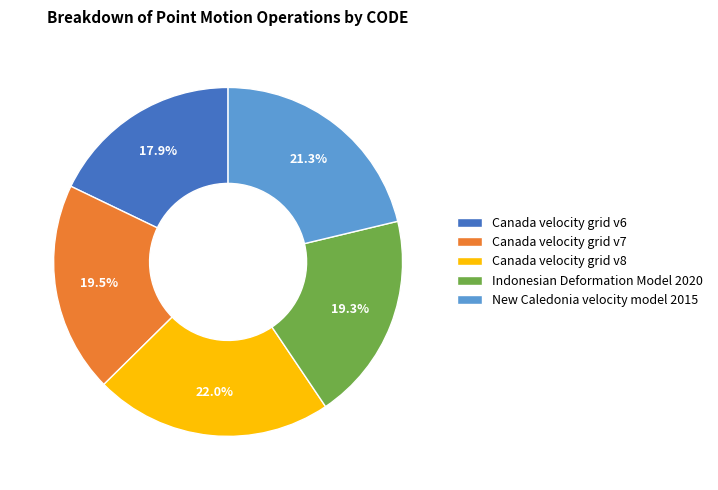

True or false: Canada velocity grid v8 accounts for 36% of the total.

False